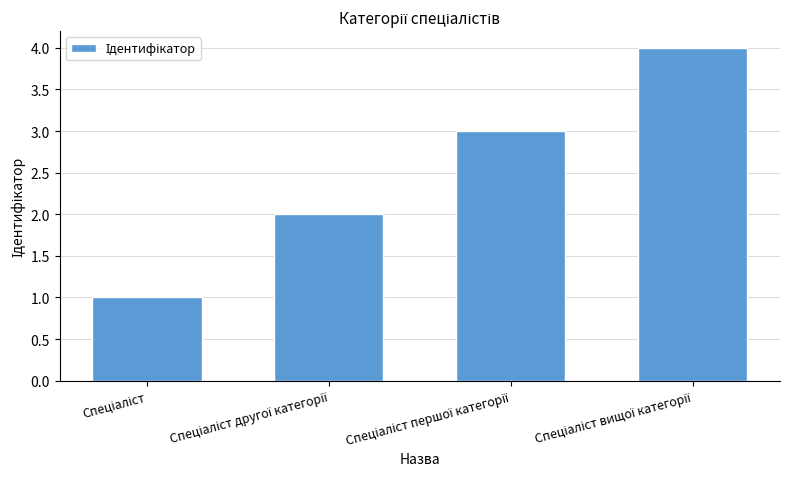

What is the sum of all values?

10